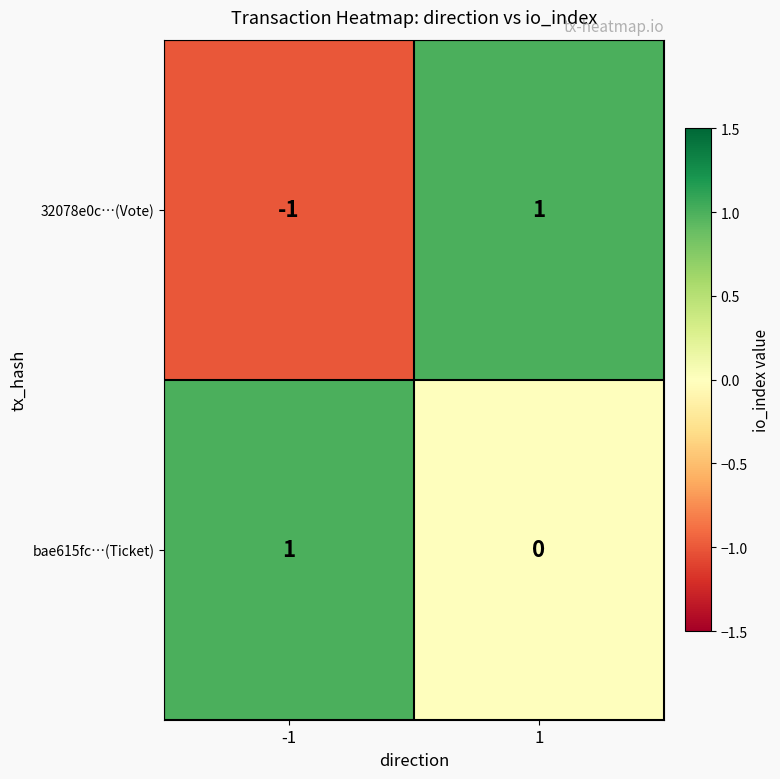

The 32078e0c…(Vote) series shows 1 at 1. True or false?

True